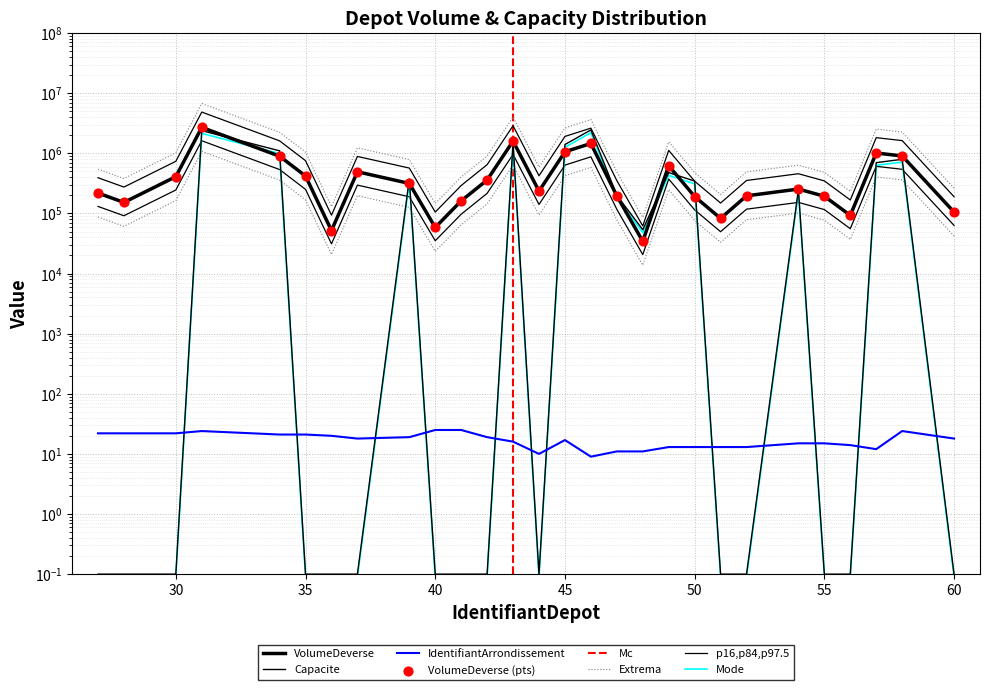

Is the value of IdentifiantArrondissement at 56 greater than the value of Capacite at 48?

No